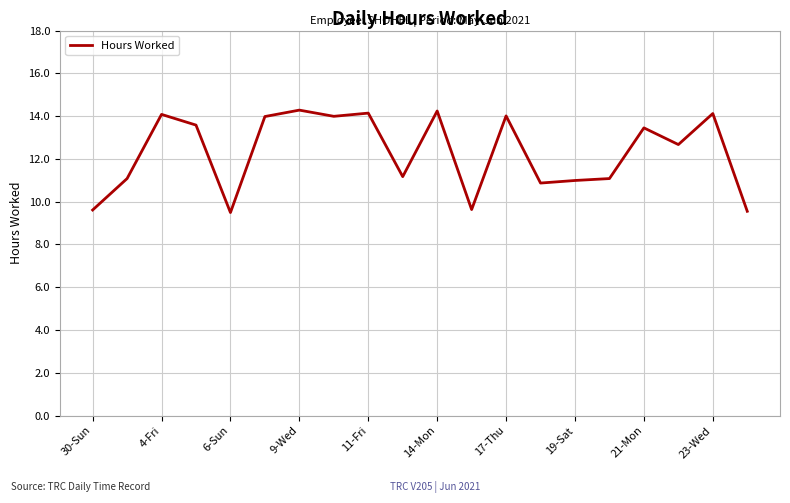

Is this an area chart (filled region under the line)?

No